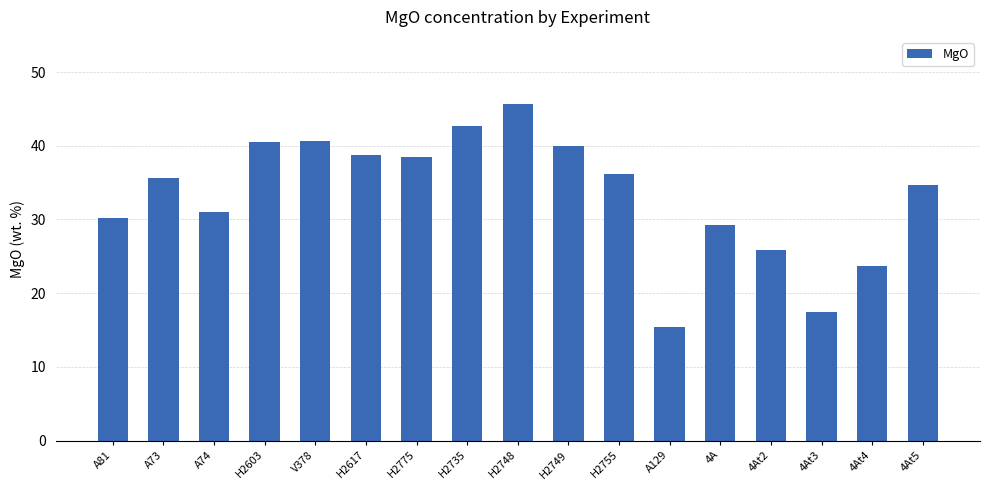

Between 4At2 and V378, which is larger?

V378